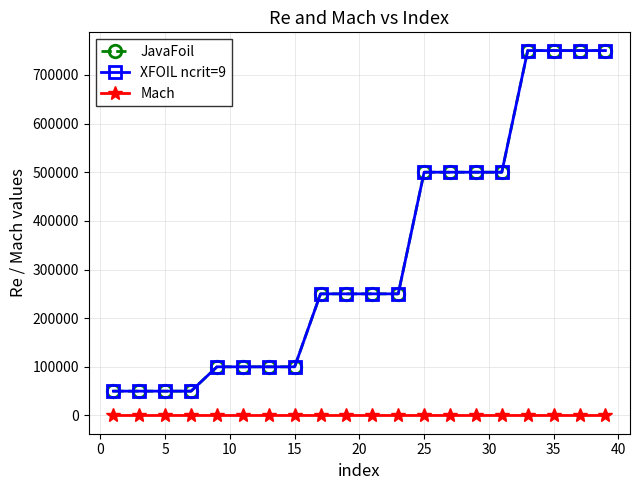

Does the chart have visible grid lines?

Yes